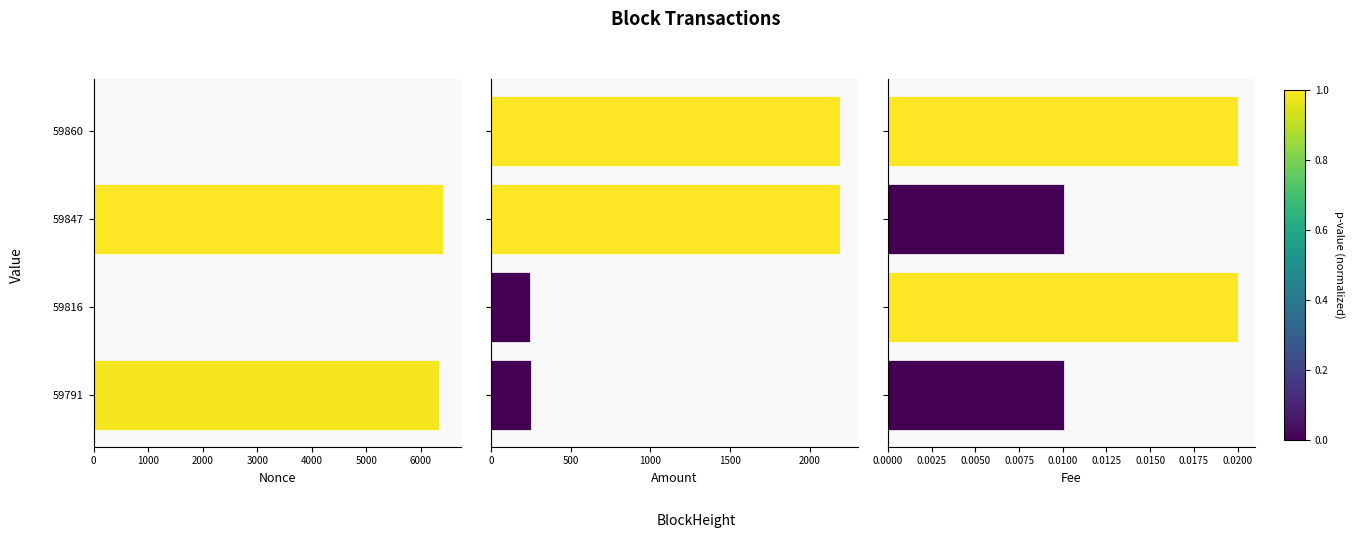

What is the difference between the highest and lowest values at 59816?

248.5